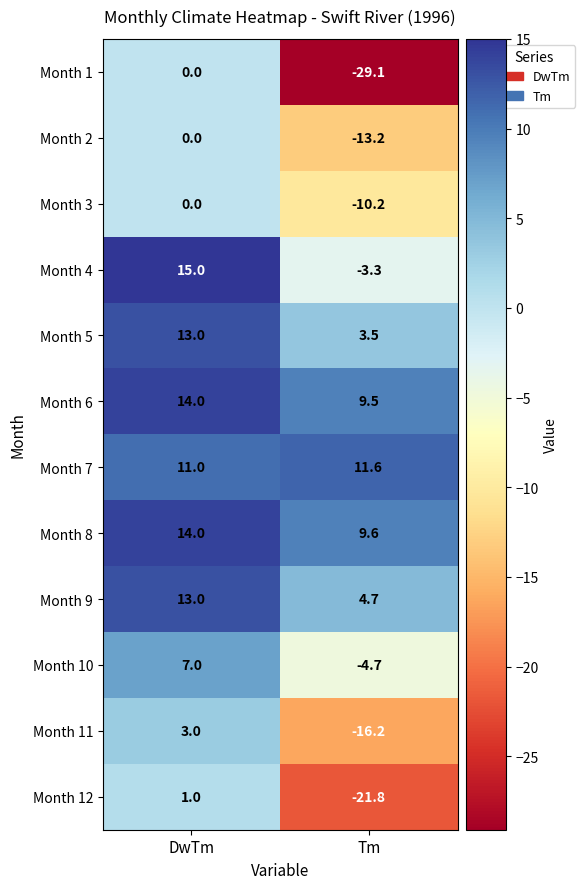

True or false: Month 10 has a value of -1.1 at Tm.

False